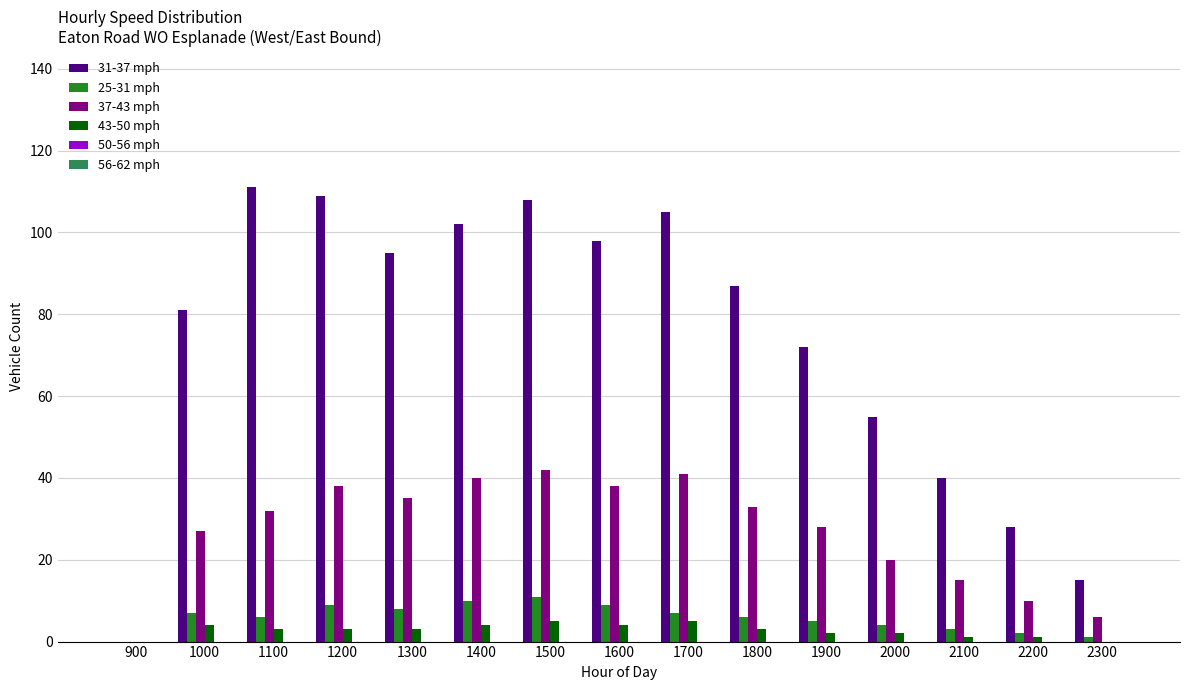

How many groups of bars are there?

15